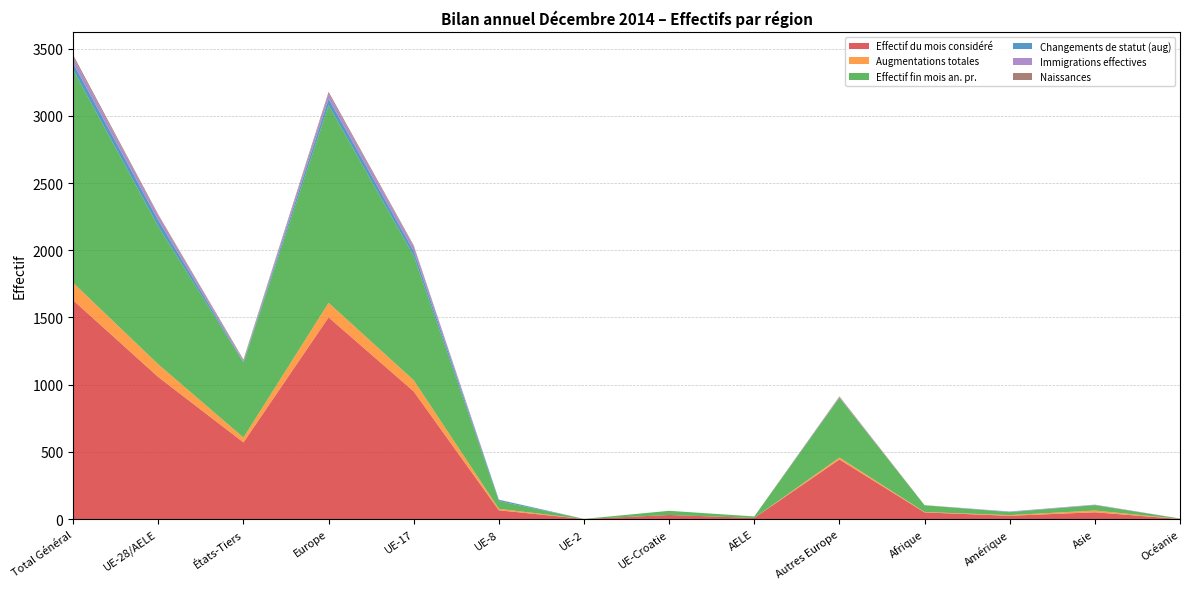

Reading right to left, what are all the values shown in this chart?

Effectif du mois considéré: 1	51	25	50	444	9	31	1	66	950	1501	571	1057	1628
Augmentations totales: 1	13	5	3	14	0	0	0	11	83	108	36	94	130
Effectif fin mois an. pr.: 2	40	22	50	445	11	31	1	57	925	1470	559	1025	1584
Changements de statut (aug): 0	1	2	0	1	0	0	0	10	36	47	4	46	50
Immigrations effectives: 1	2	3	0	4	0	0	0	0	34	38	10	34	44
Naissances: 0	1	0	1	5	0	0	0	1	8	14	7	9	16